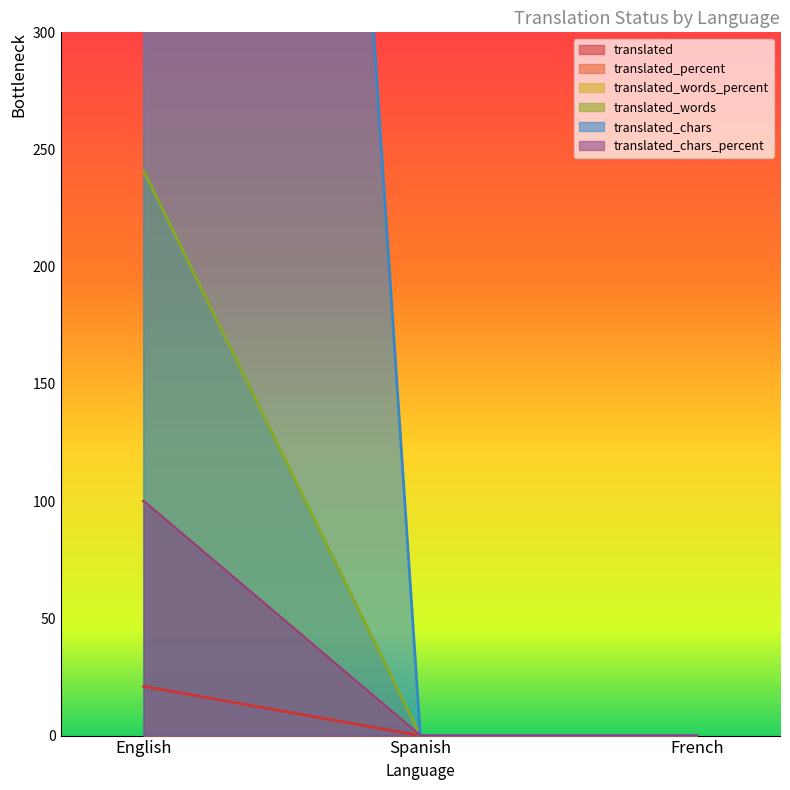

Reading left to right, extract all data points from this chart.

translated: English=21	Spanish=0	French=0
translated_percent: English=100	Spanish=0	French=0
translated_words_percent: English=100	Spanish=0	French=0
translated_words: English=241	Spanish=0	French=0
translated_chars: English=1778	Spanish=0	French=0
translated_chars_percent: English=100	Spanish=0	French=0